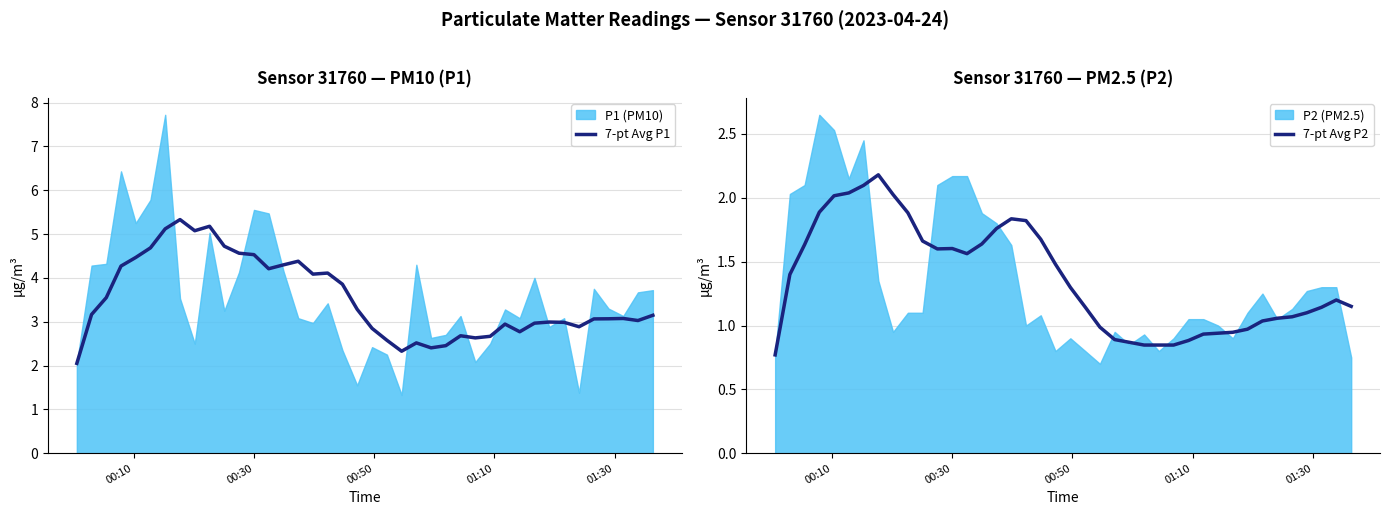

What is the highest value of the 7-pt Avg P1 series?

5.3